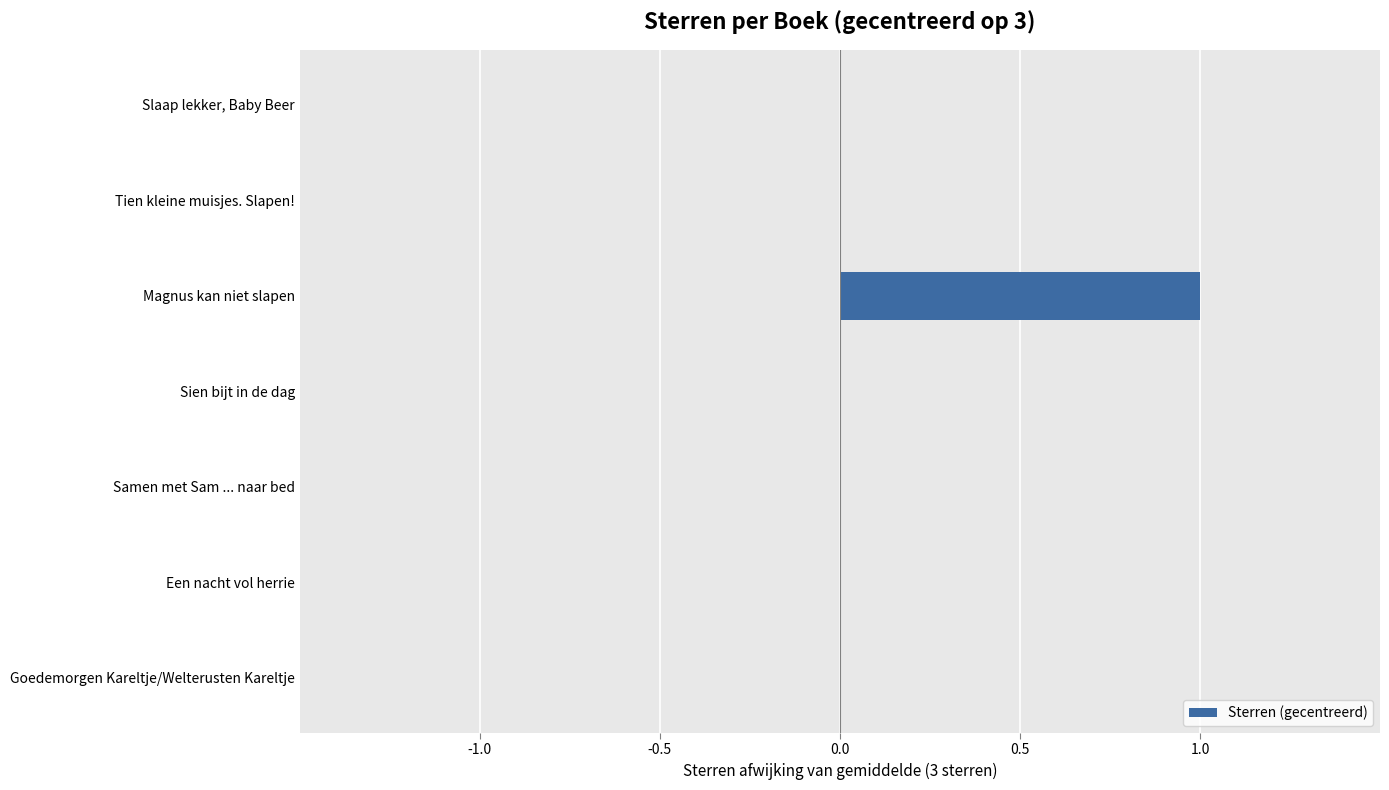

What is the change in value from Slaap lekker, Baby Beer to Magnus kan niet slapen?

+1